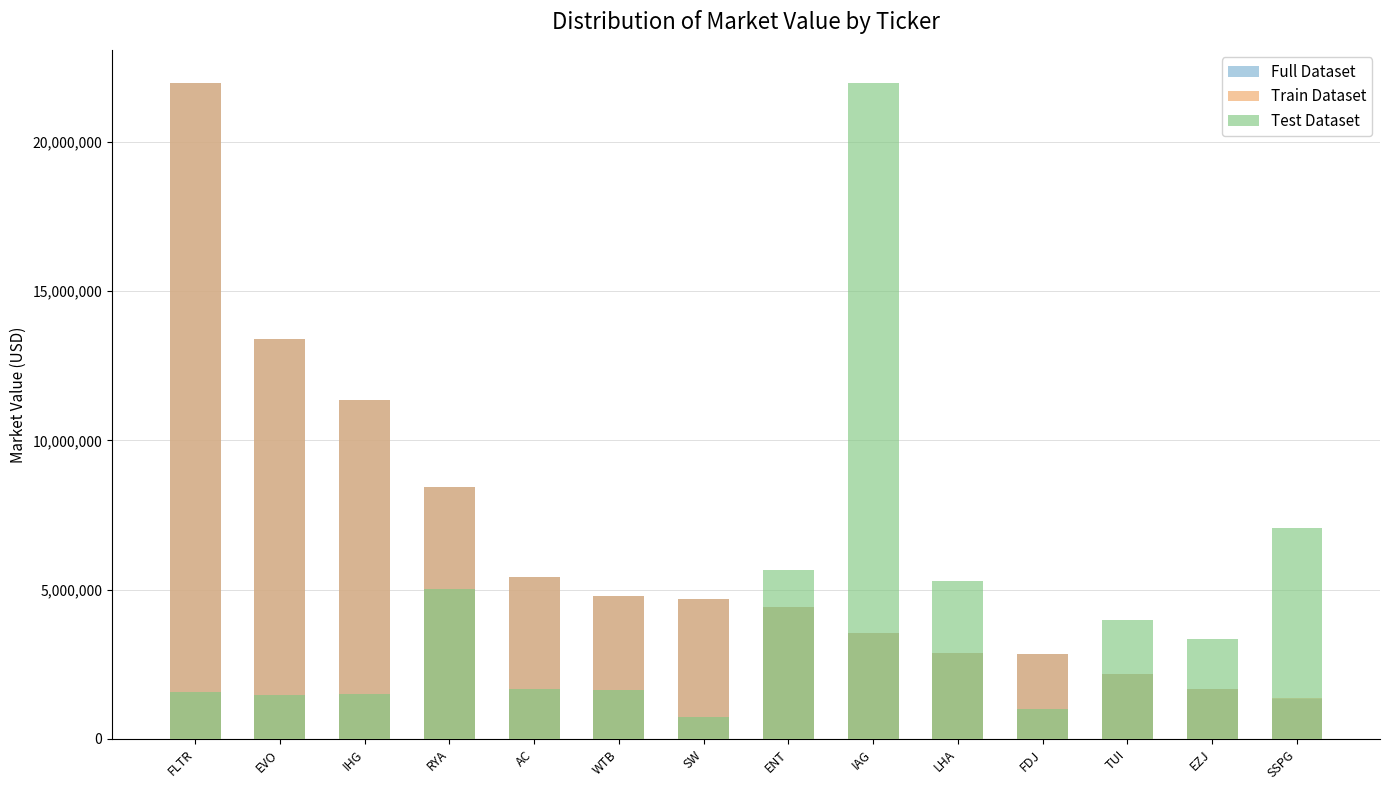

Rank the series by their maximum value, from lowest to highest.

Full Dataset, Train Dataset, Test Dataset